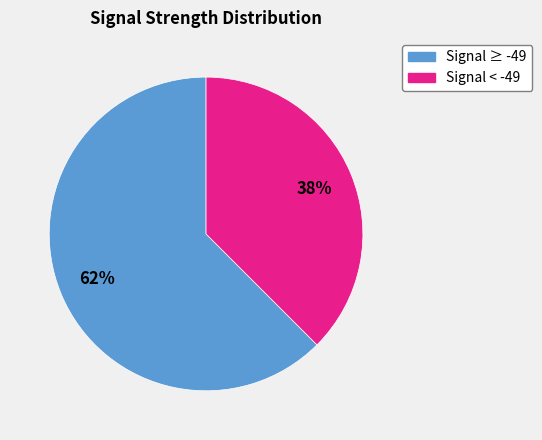

To the nearest percent, what is the average slice percentage?

50%